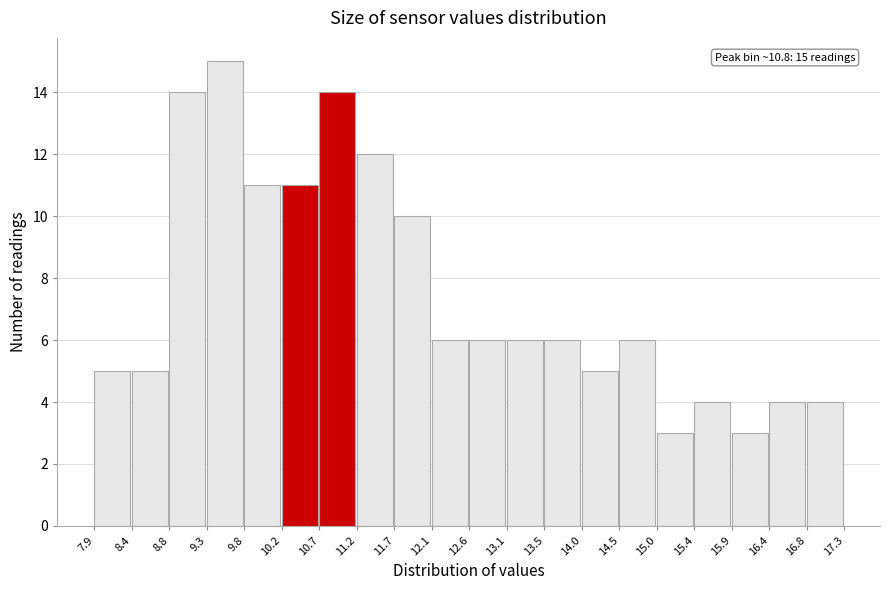

Over which range of the x-axis is the bar tallest?

9.3 to 9.8